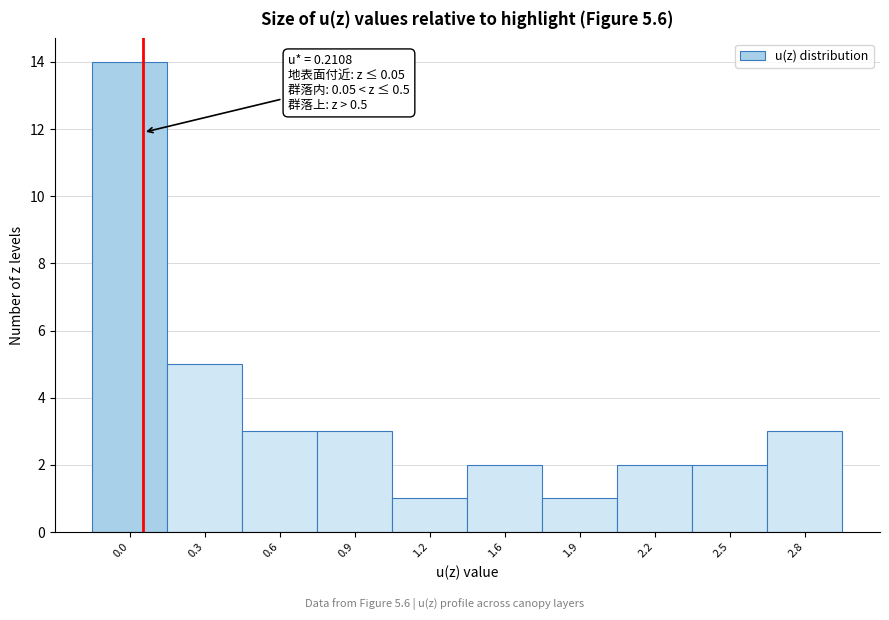

Reading right to left, what are all the values shown in this chart?

2.8=3	2.5=2	2.2=2	1.9=1	1.6=2	1.2=1	0.9=3	0.6=3	0.3=5	0.0=14